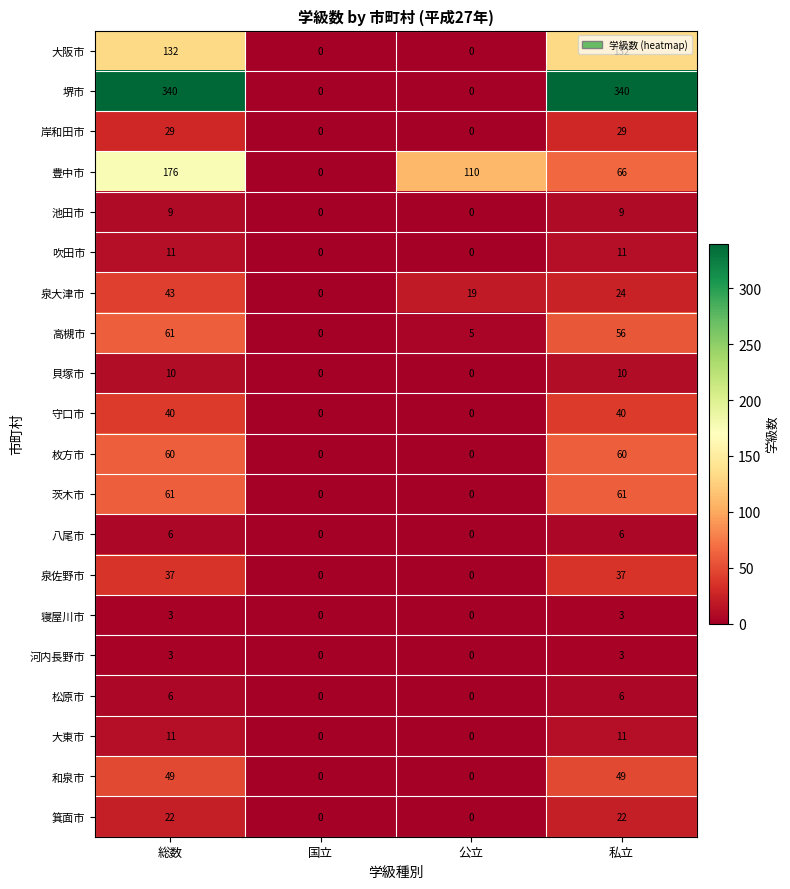

How many 八尾市 values are between 0 and 6?

4